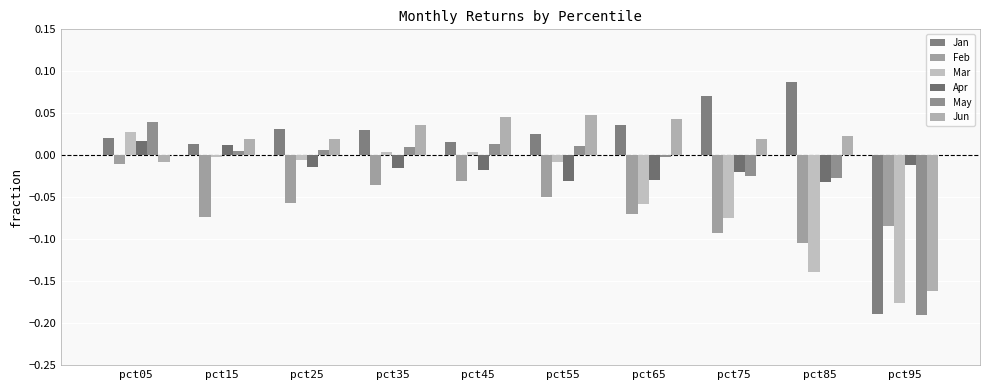

How many distinct data groups are displayed?

6